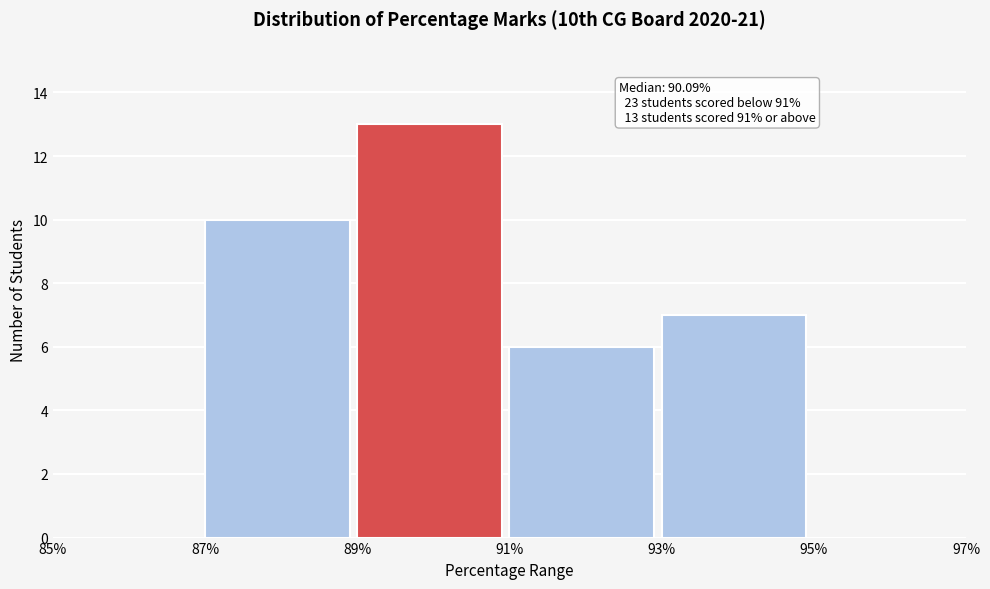

Which range on the x-axis has the tallest bar?

89% to 91%